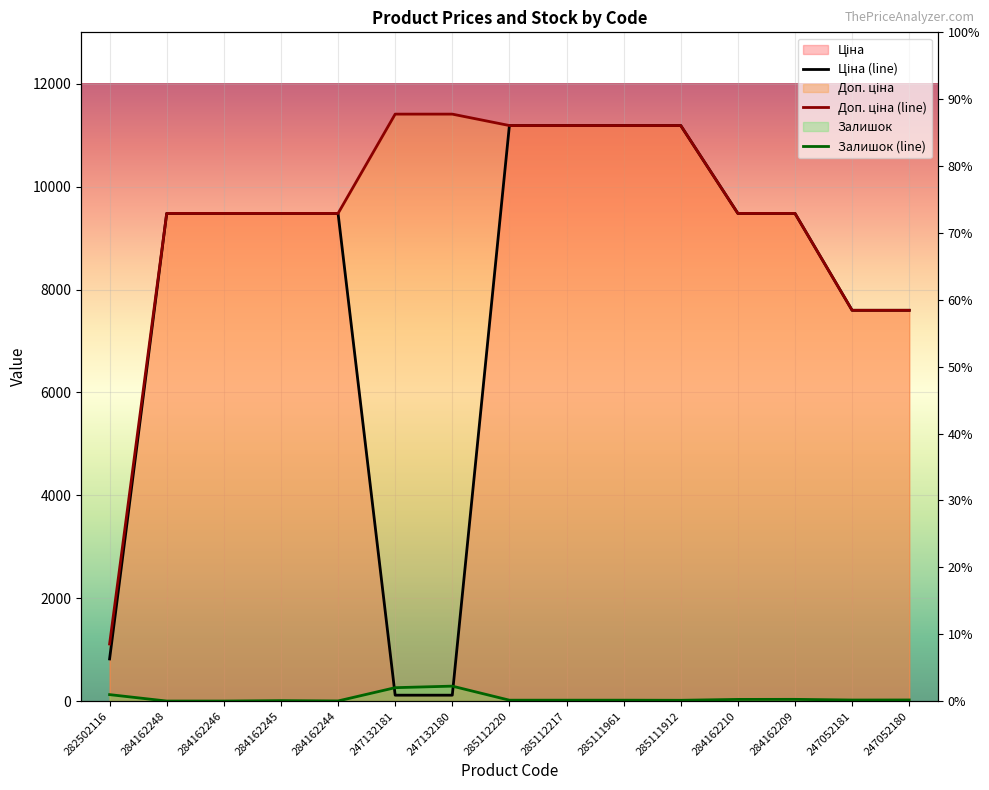

What are all the series names shown in the legend?

Ціна (line), Доп. ціна (line), Залишок (line)